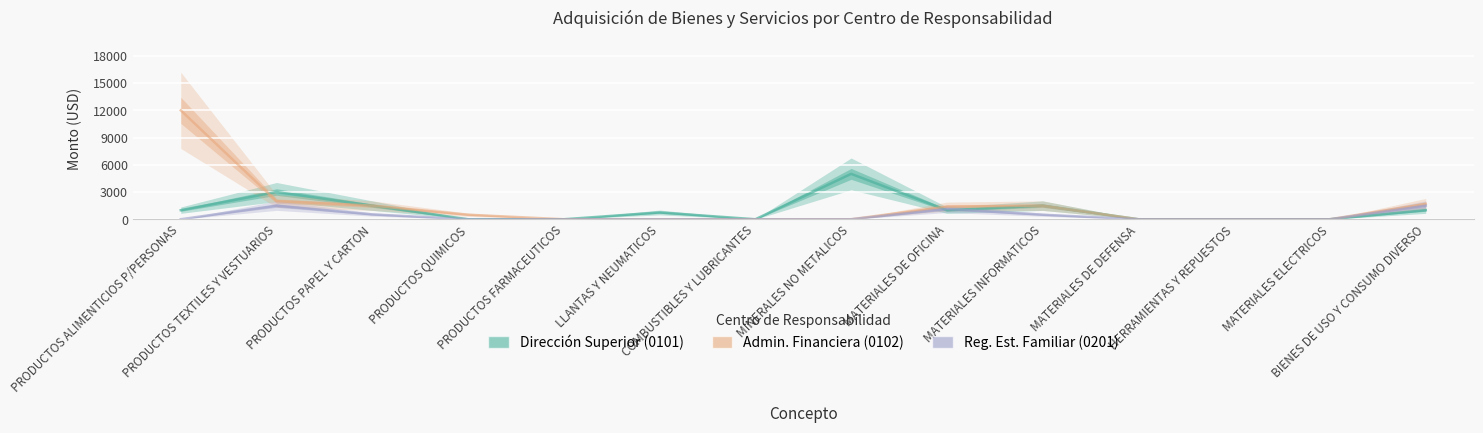

True or false: Reg. Est. Familiar (0201) has a value of 1500.0 at PRODUCTOS TEXTILES Y VESTUARIOS.

True